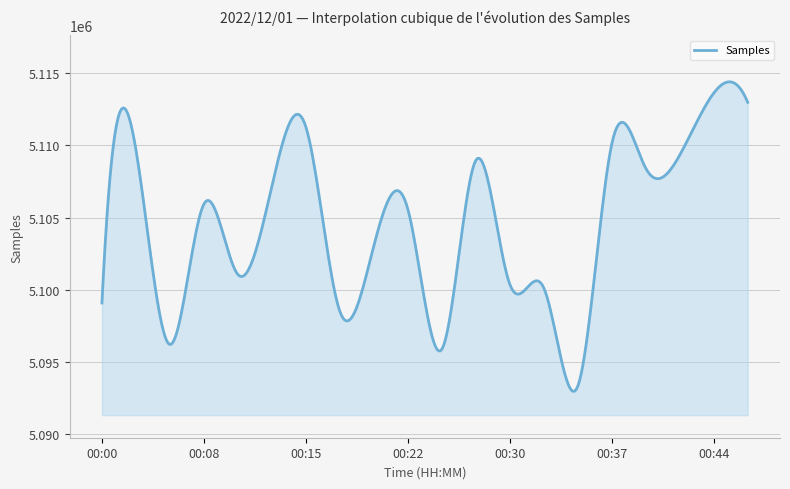

What is the smallest value displayed?

5092980.0